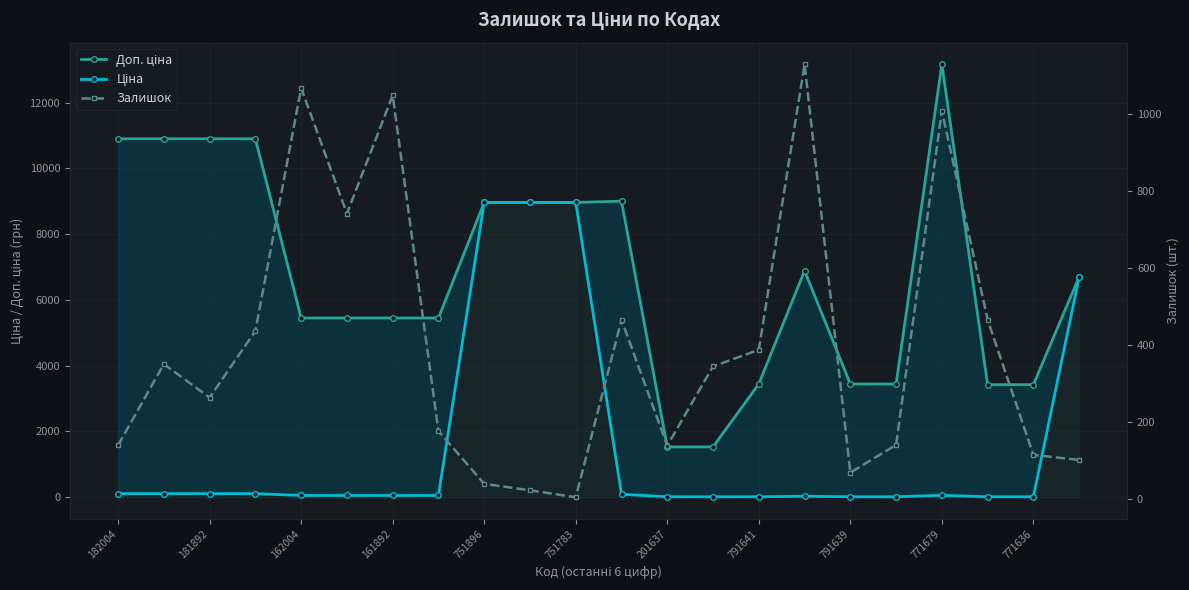

True or false: Залишок and Ціна cross at least once.

True